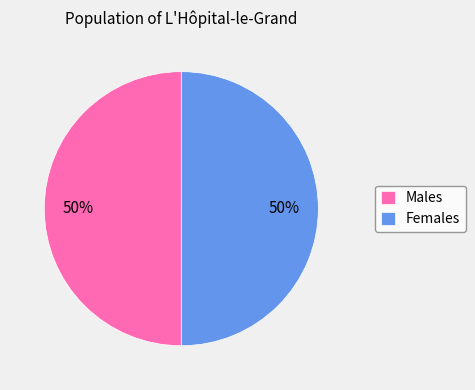

True or false: Females accounts for 50% of the total.

True